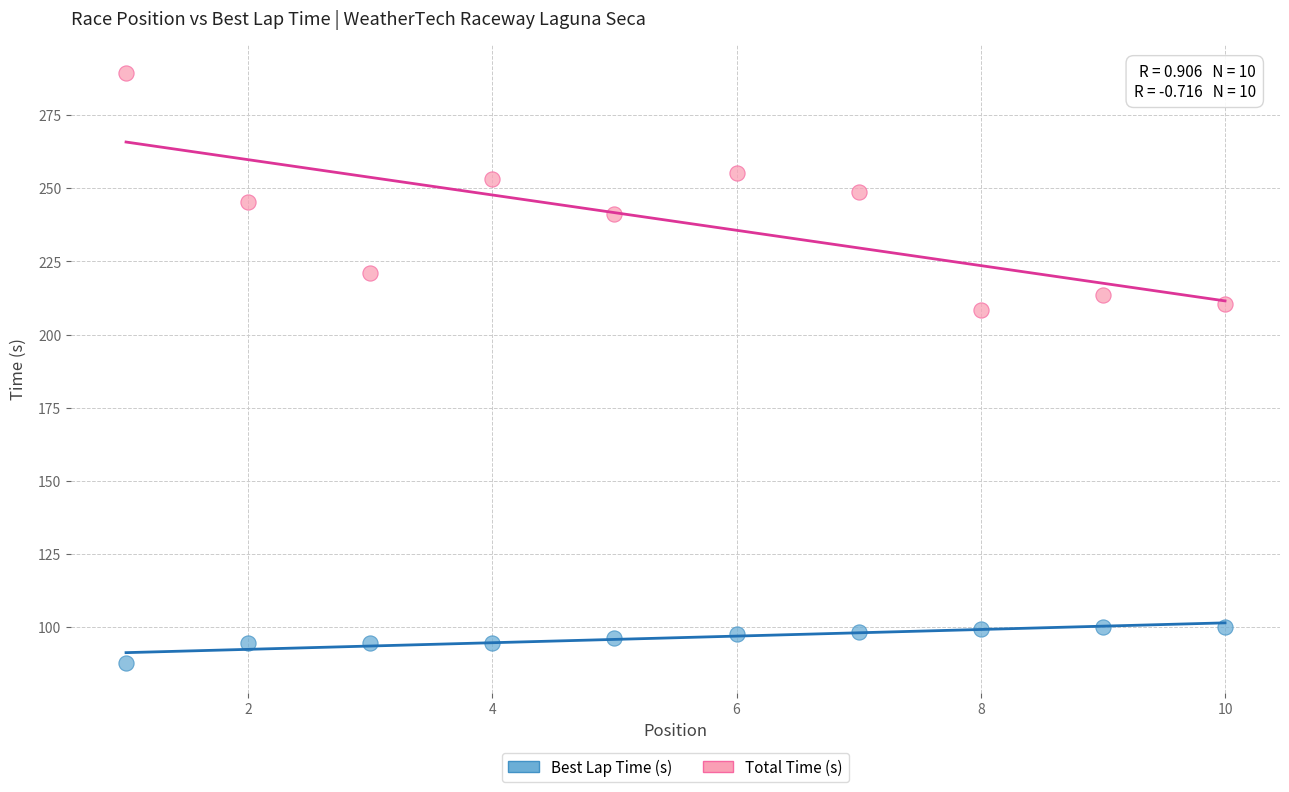

Which series has the largest Y range (max minus min)?

Total Time (s)